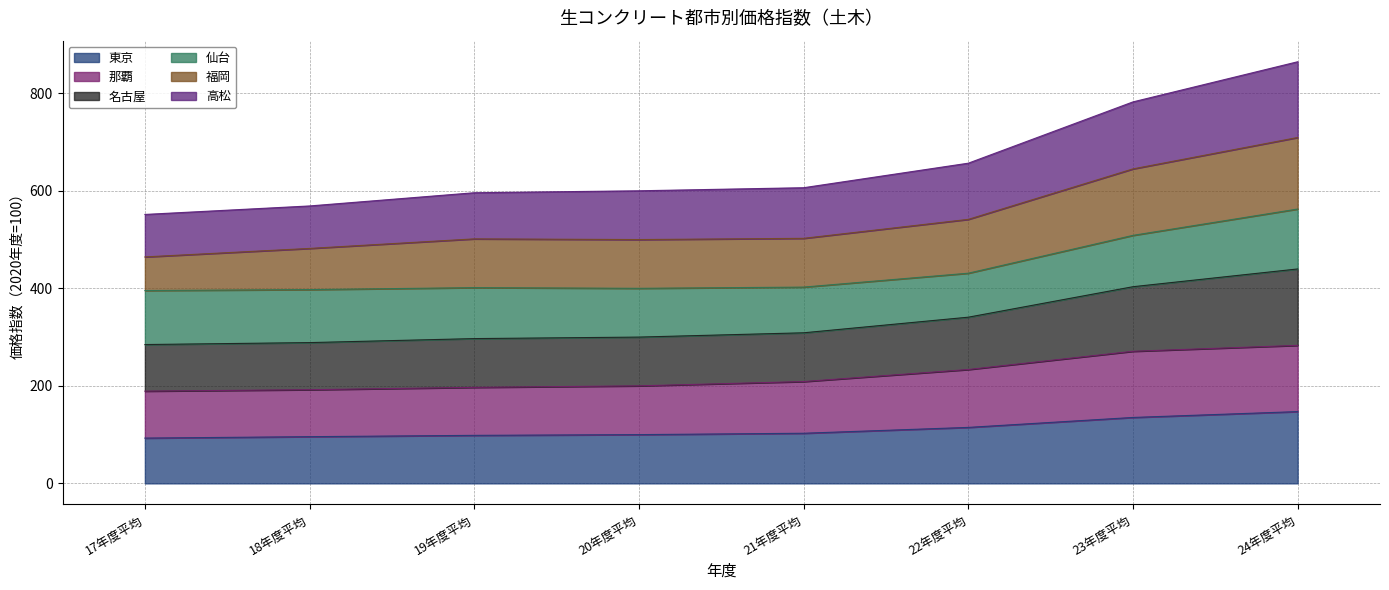

What is the lowest value of the 東京 series?

92.9